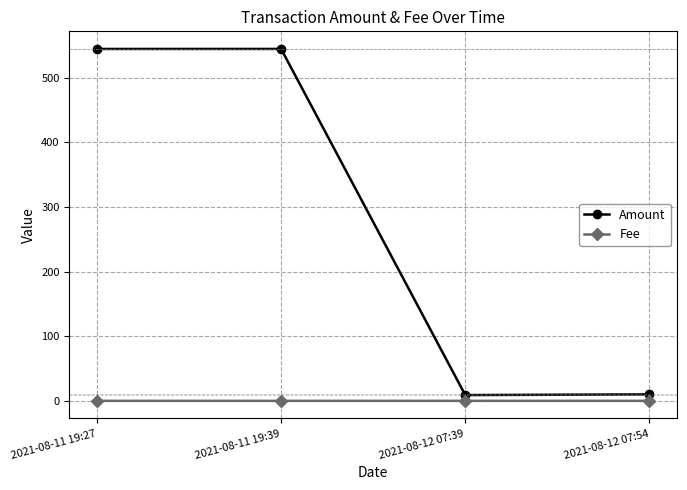

At how many categories does at least one series exceed 324?

2